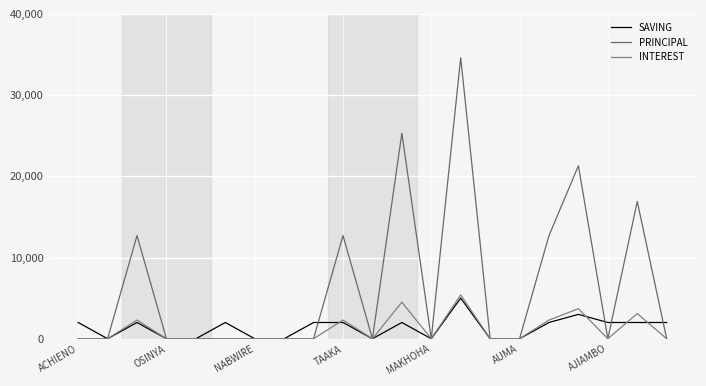

Is this an area chart (filled region under the line)?

No